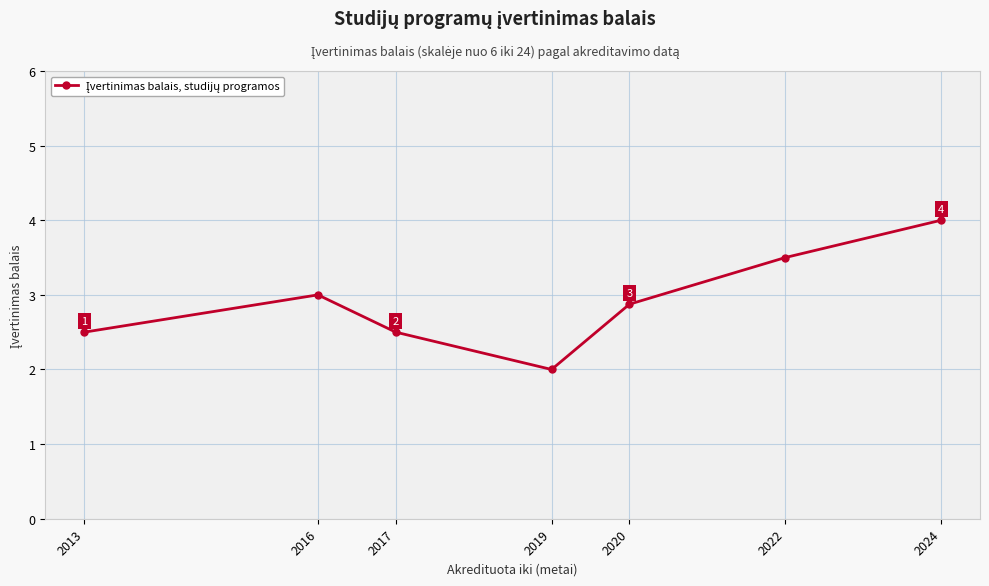

How many points are higher than both their immediate neighbors (excluding endpoints)?

1